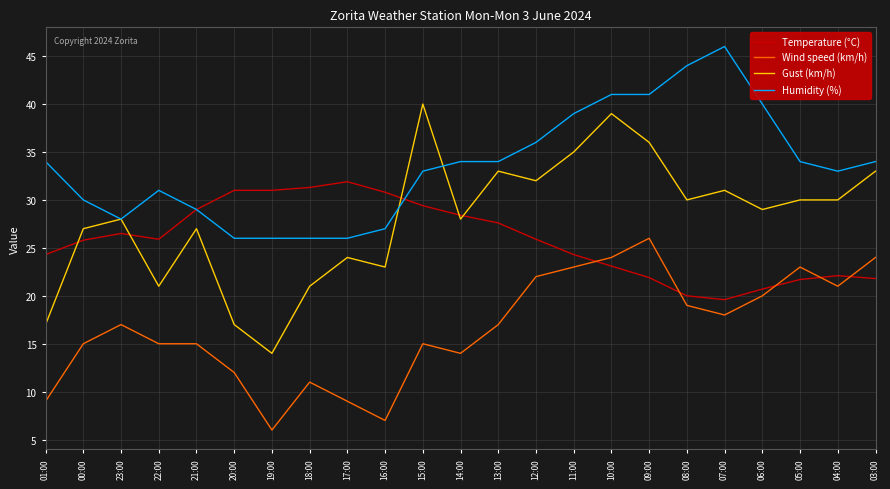

True or false: Wind speed (km/h) has more than 1 points higher than both neighbors.

True